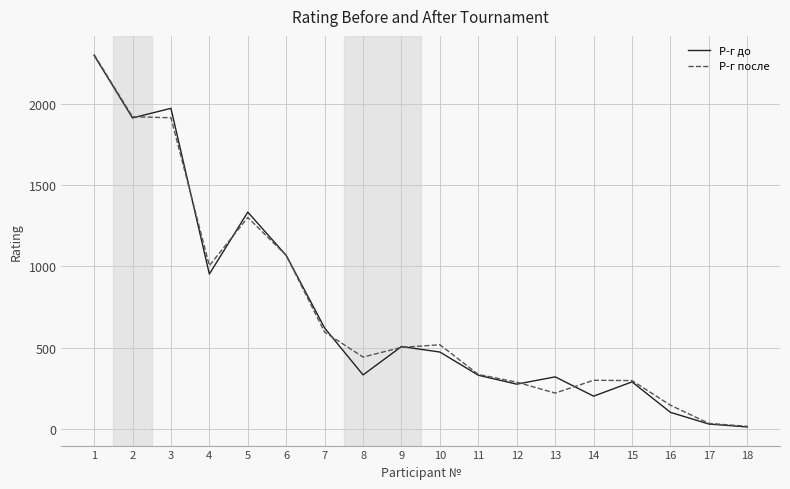

Does the chart have visible grid lines?

Yes